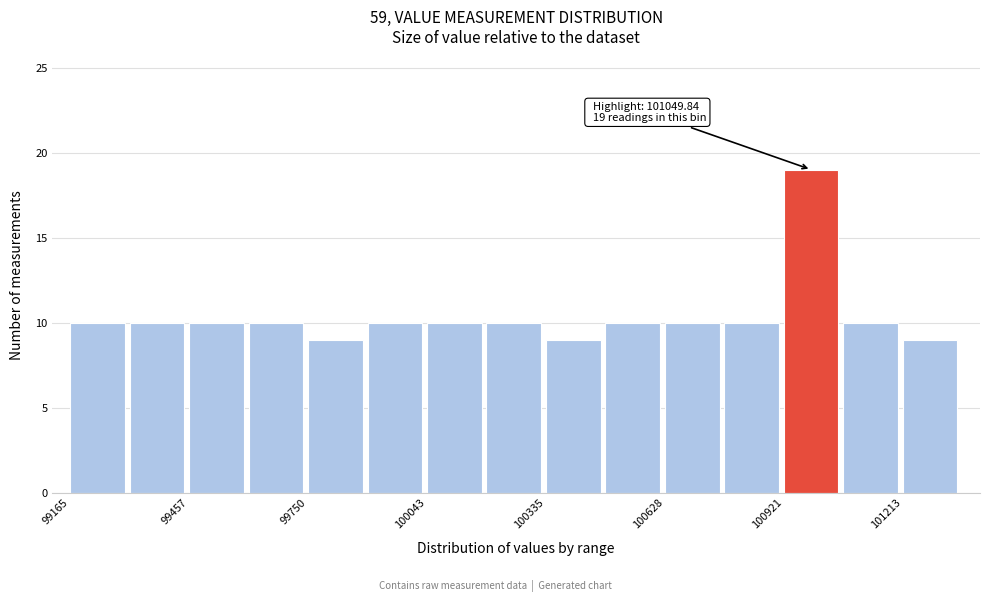

Read against the x-axis, roughly where is the centre of the tallest bar?

101000